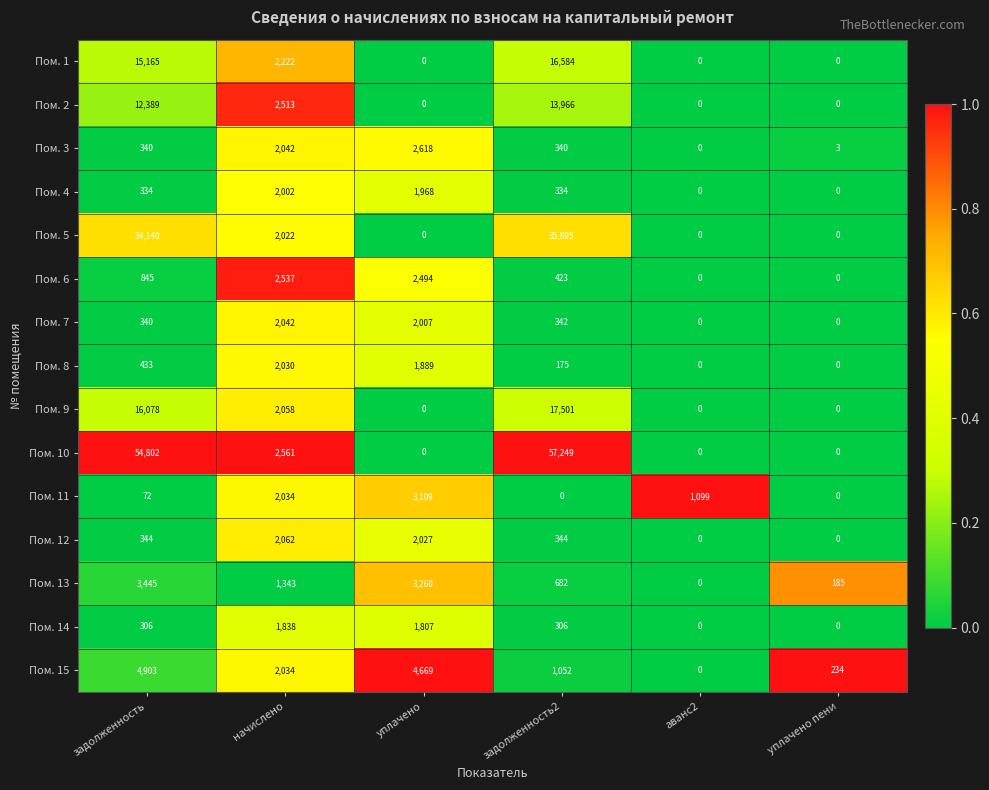

At which label does Пом. 2 first exceed 2513?

задолженность